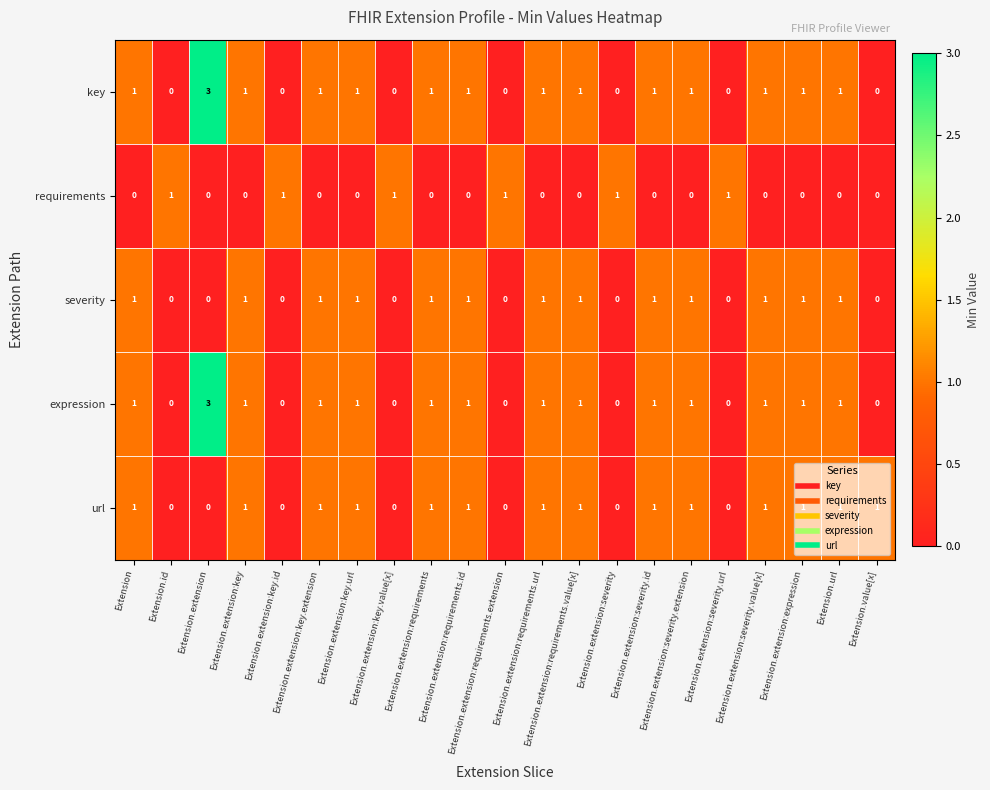

How many key values are between 0 and 1?

20